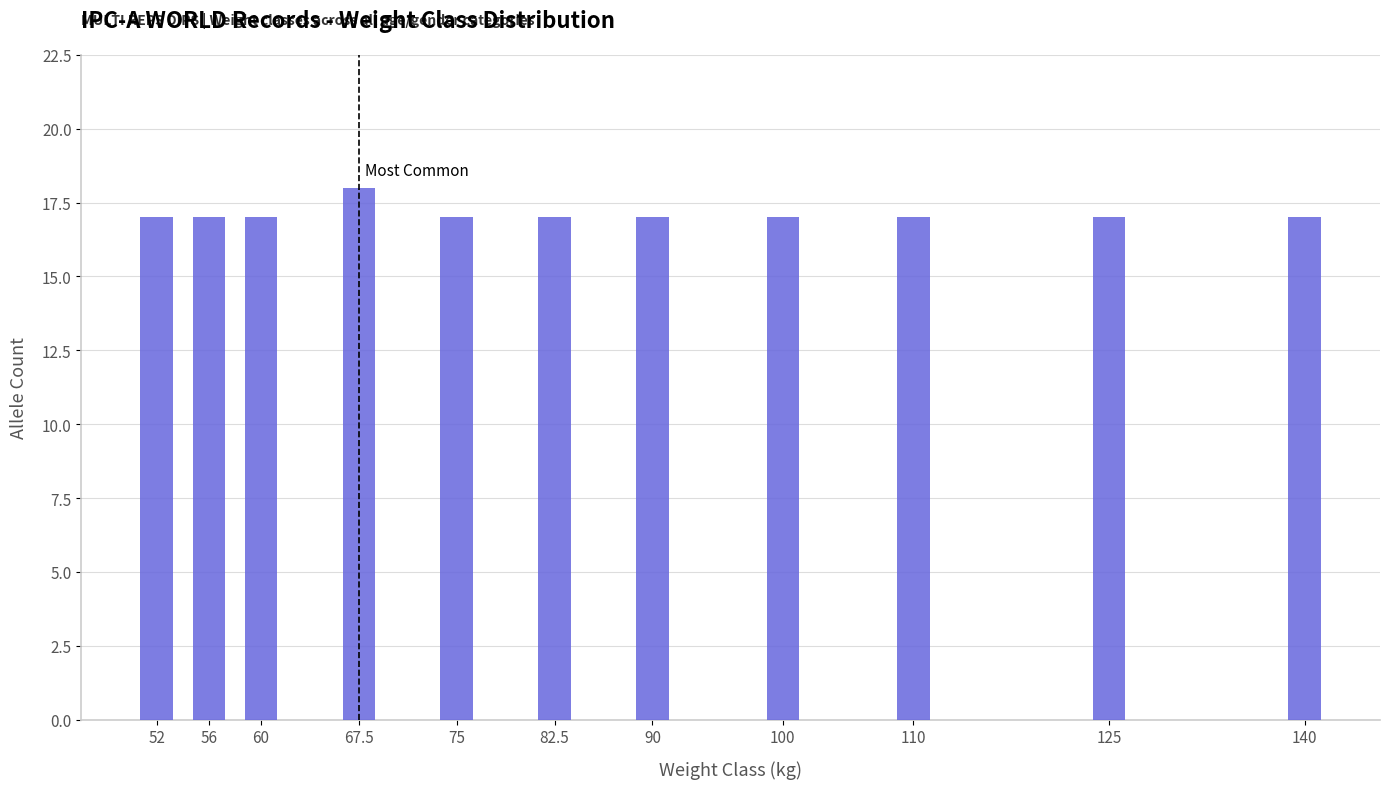

Reading left to right, extract all data points from this chart.

17	17	17	18	17	17	17	17	17	17	17